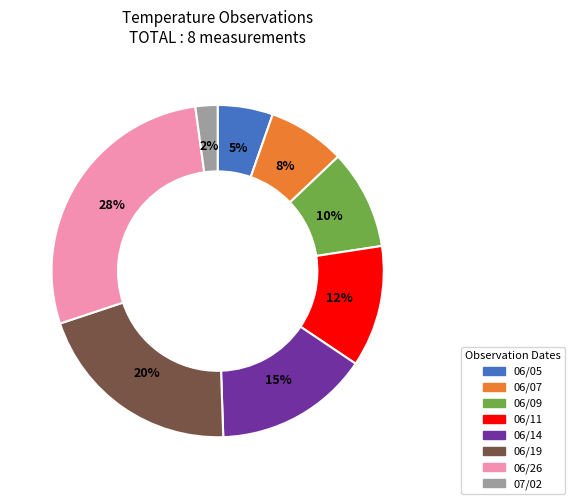

Does any single category account for the majority?

No